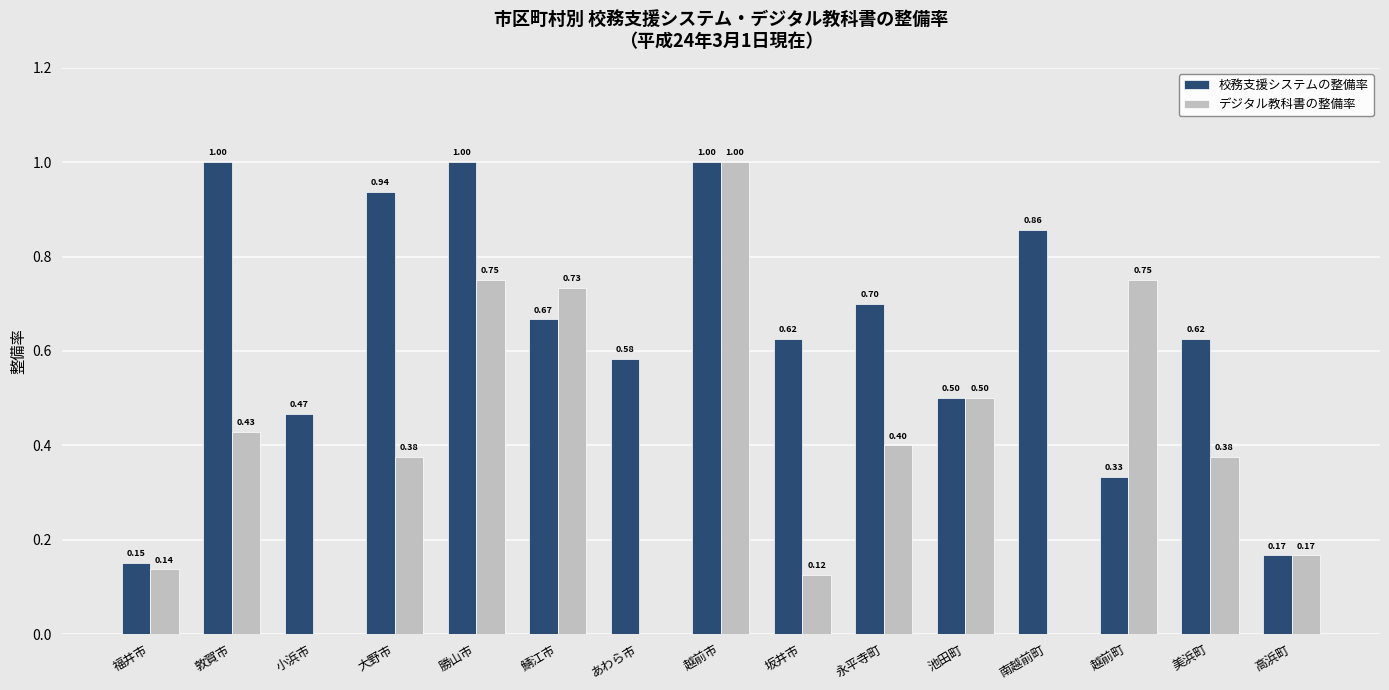

At which category is the sum across all series the highest?

越前市